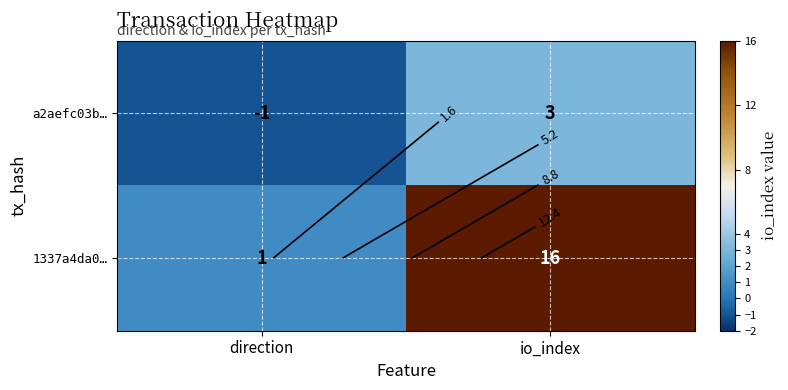

What is the approximate value of 1337a4da0… at io_index?

16